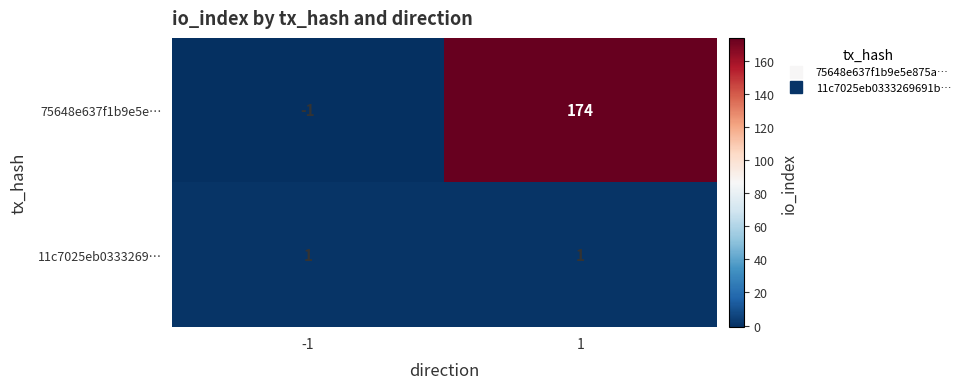

What is the difference between the 75648e637f1b9e5e… values at -1 and 1?

175